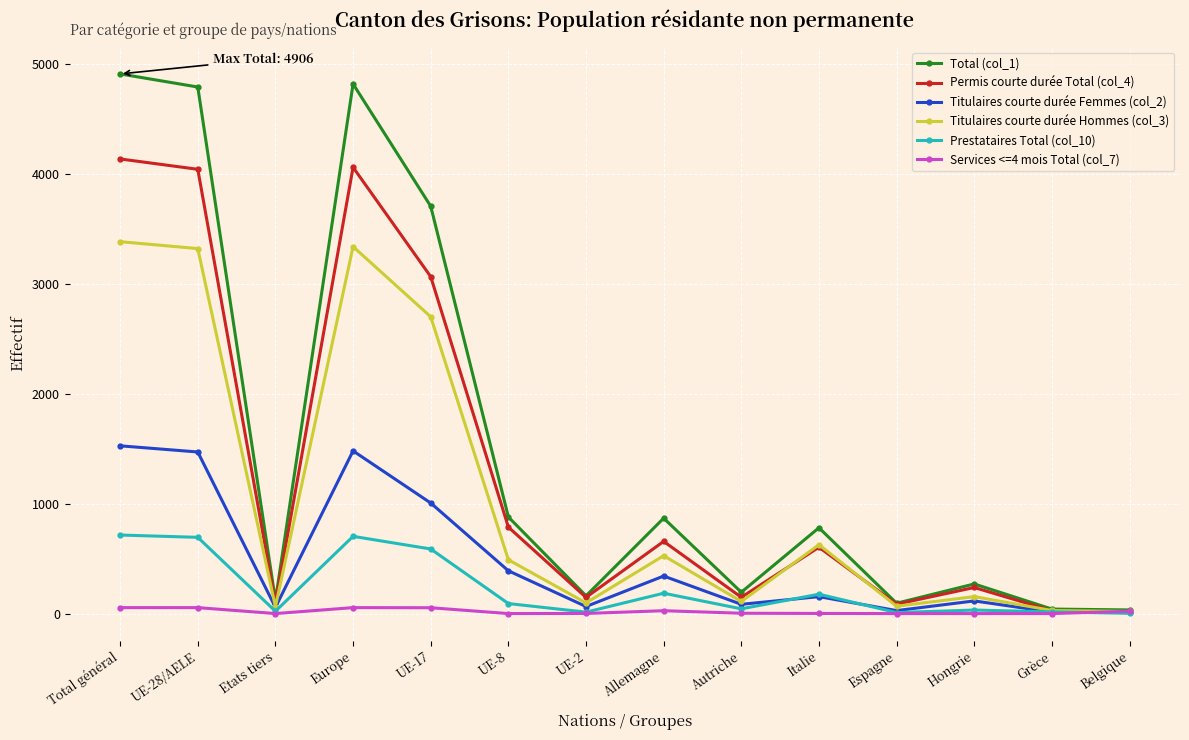

What is the sum of all Prestataires Total (col_10) values?

3283